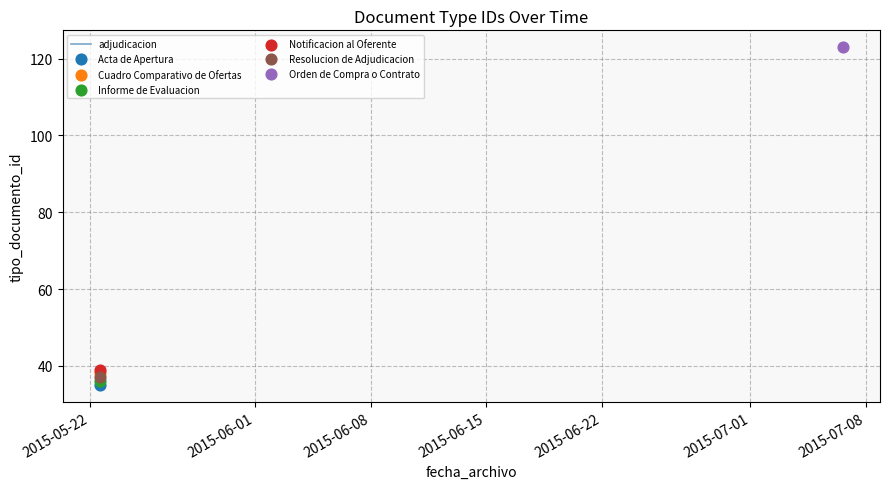

Which has a higher value, 2015-06-15 or 2015-06-01?

2015-06-15